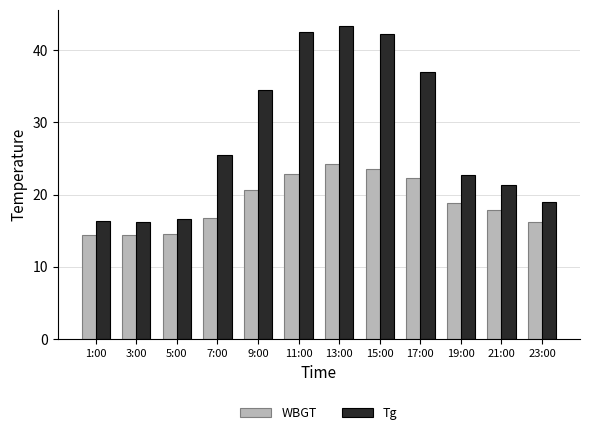

What is the average value of the WBGT series?

18.9